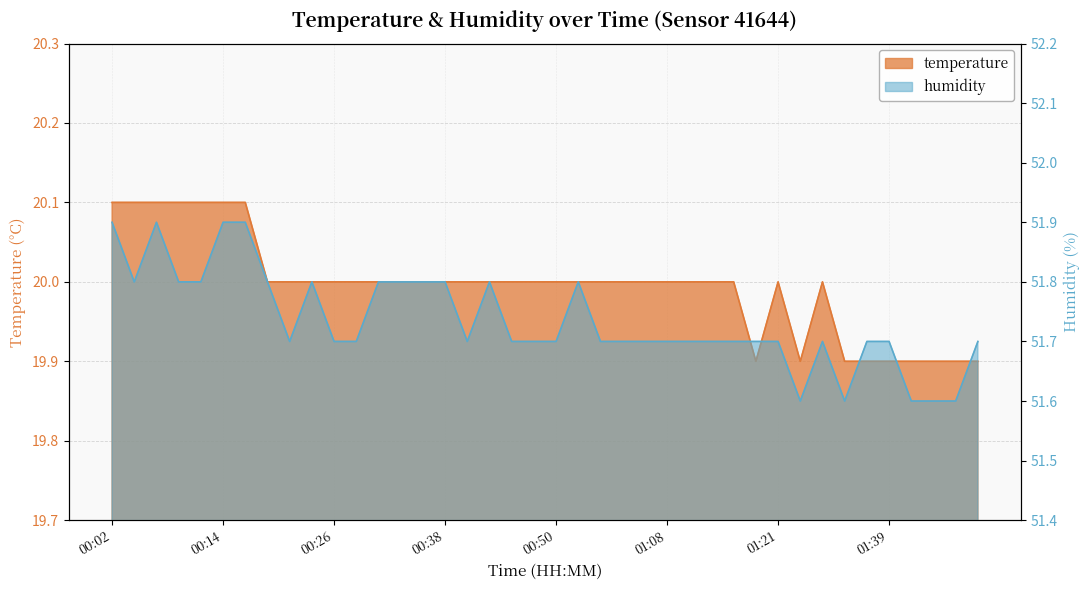

How many data points does each series have?

40